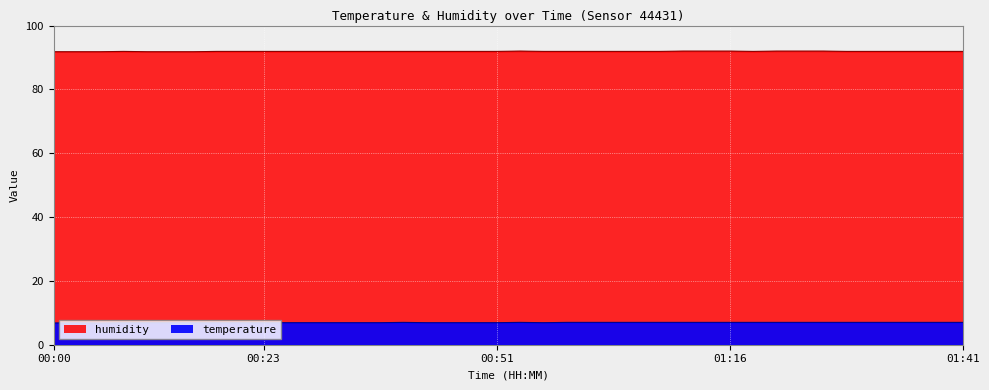

What are all the series names shown in the legend?

humidity, temperature